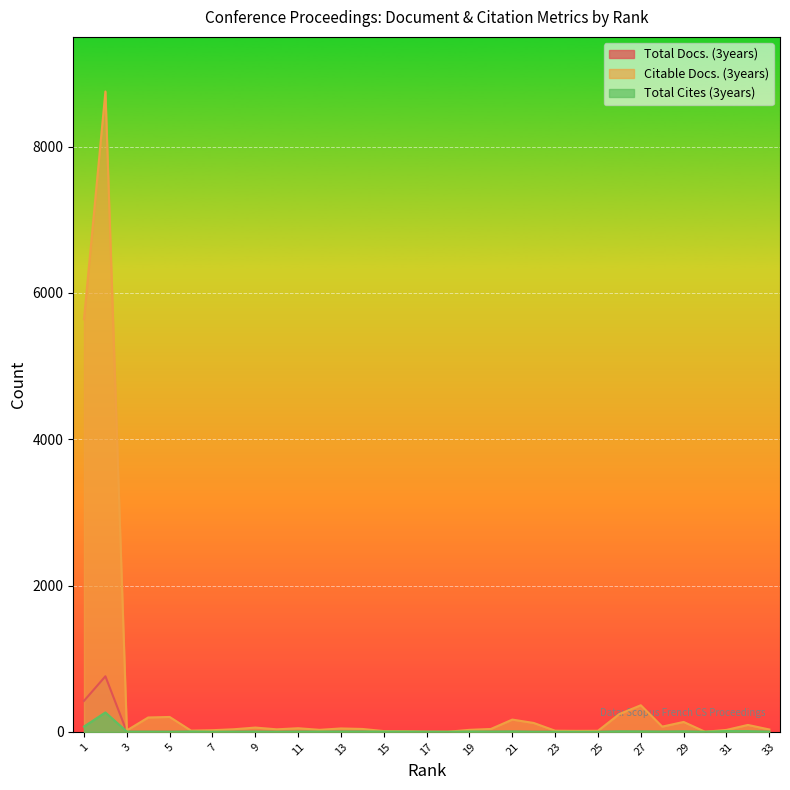

What is the value of the Citable Docs. (3years) point at the 29th from the left?

135